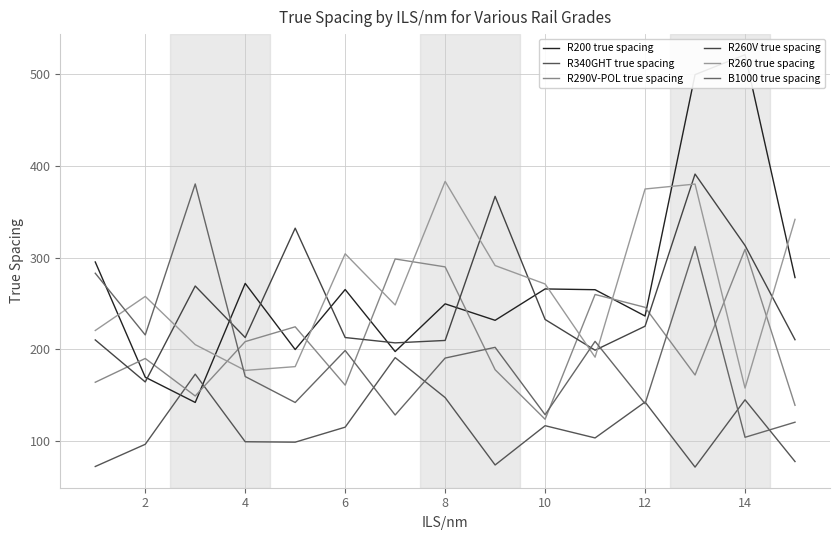

What are all the series names shown in the legend?

R200 true spacing, R340GHT true spacing, R290V-POL true spacing, R260V true spacing, R260 true spacing, B1000 true spacing